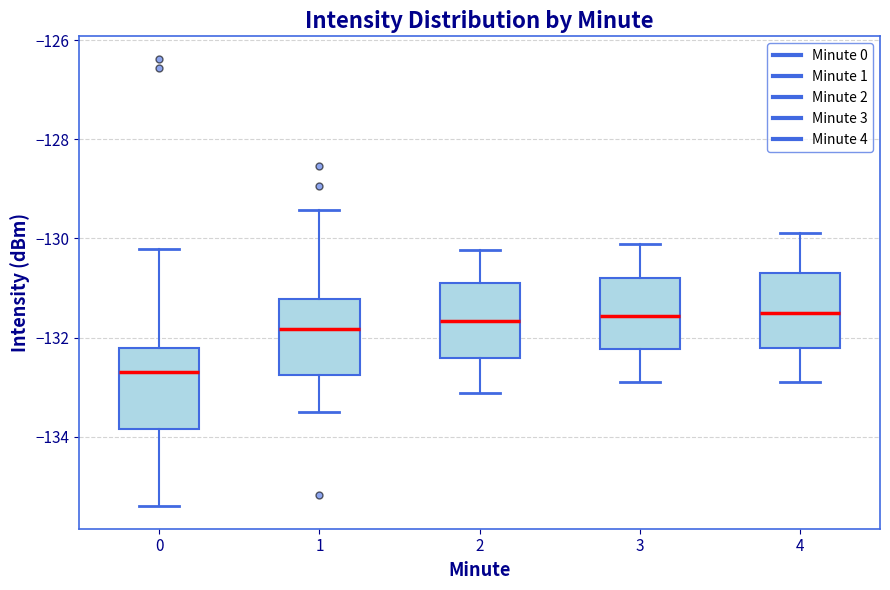

Which box's median line is the lowest?

0